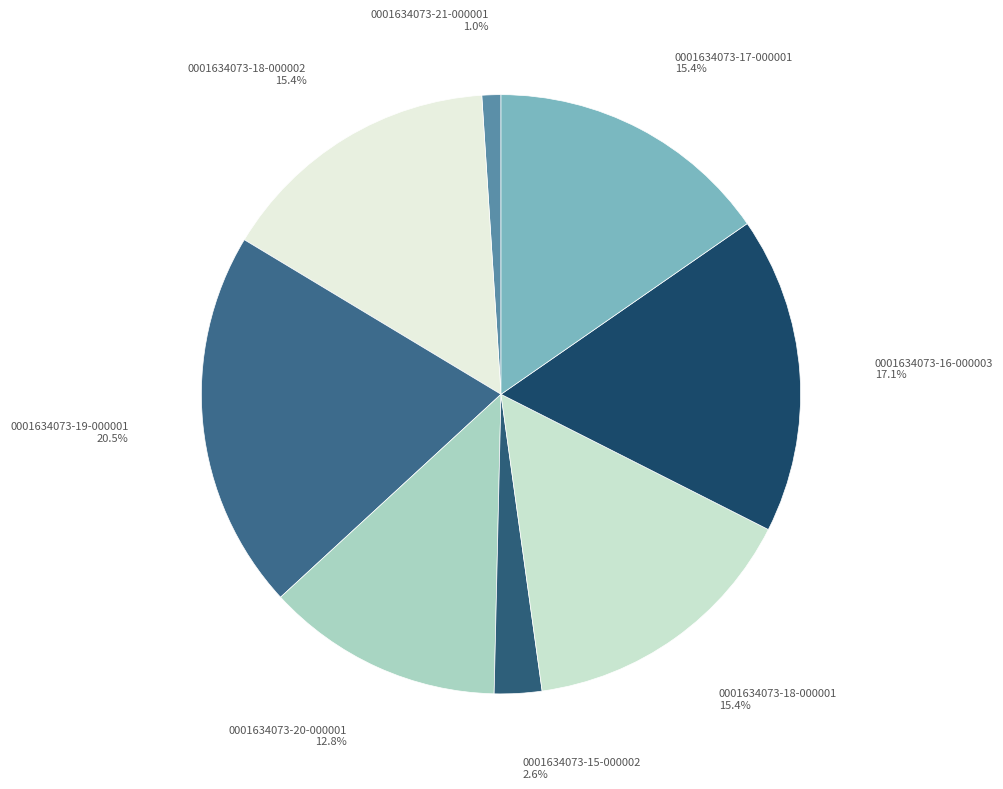

Does 0001634073-20-000001 represent more than half of the total?

No